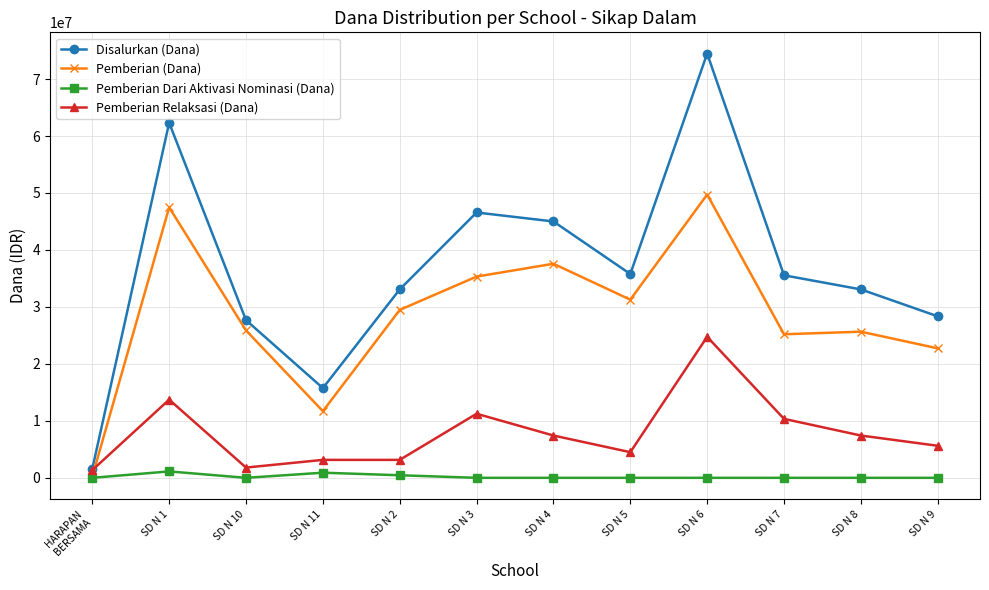

True or false: Pemberian Relaksasi (Dana) has more than 0 interior local peaks.

True